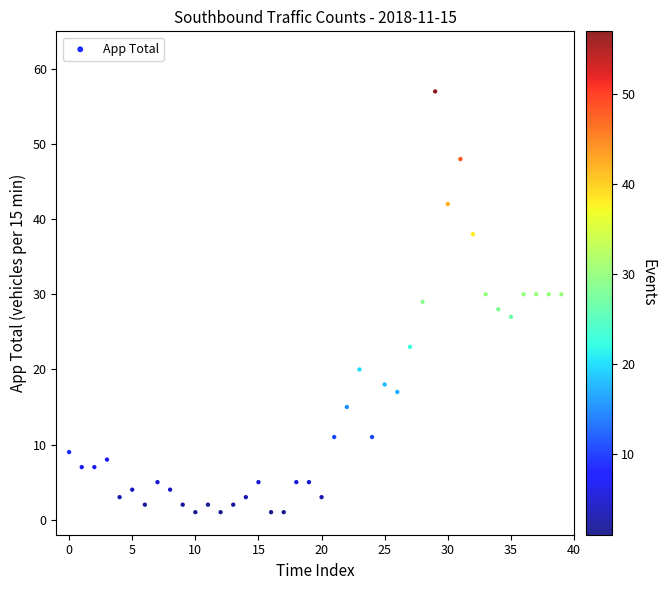

What is the range of Y values (max minus min)?

56